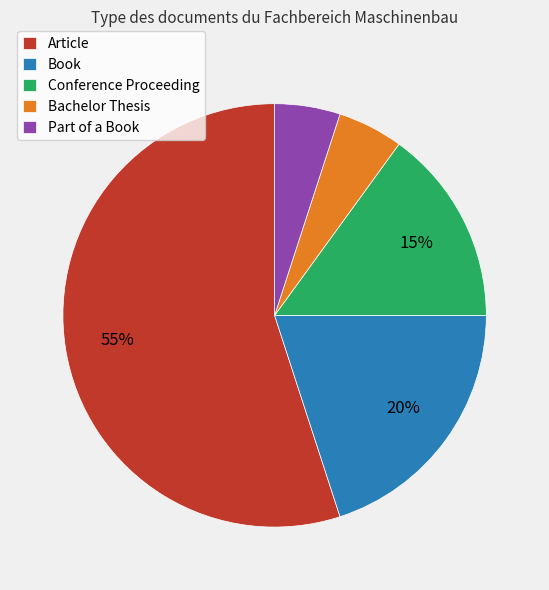

Between Book and Bachelor Thesis, which is larger?

Book